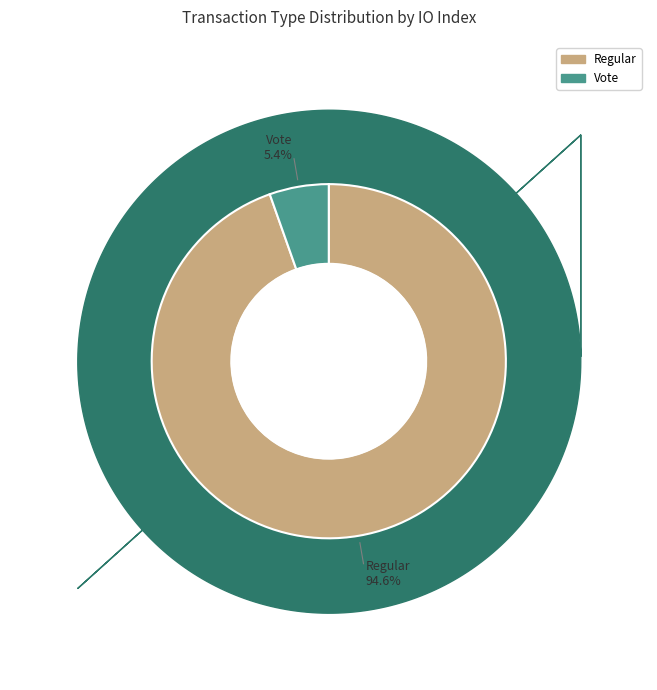

How many slices are in this pie chart?

2